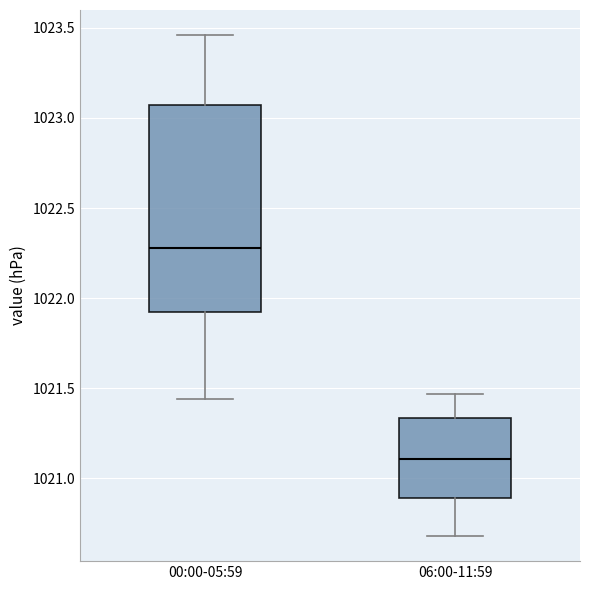

Where does the median line of the box for 06:00-11:59 sit on the y-axis? The values are not printed on the chart, so give them approximately, as read against the axis.

1021.10